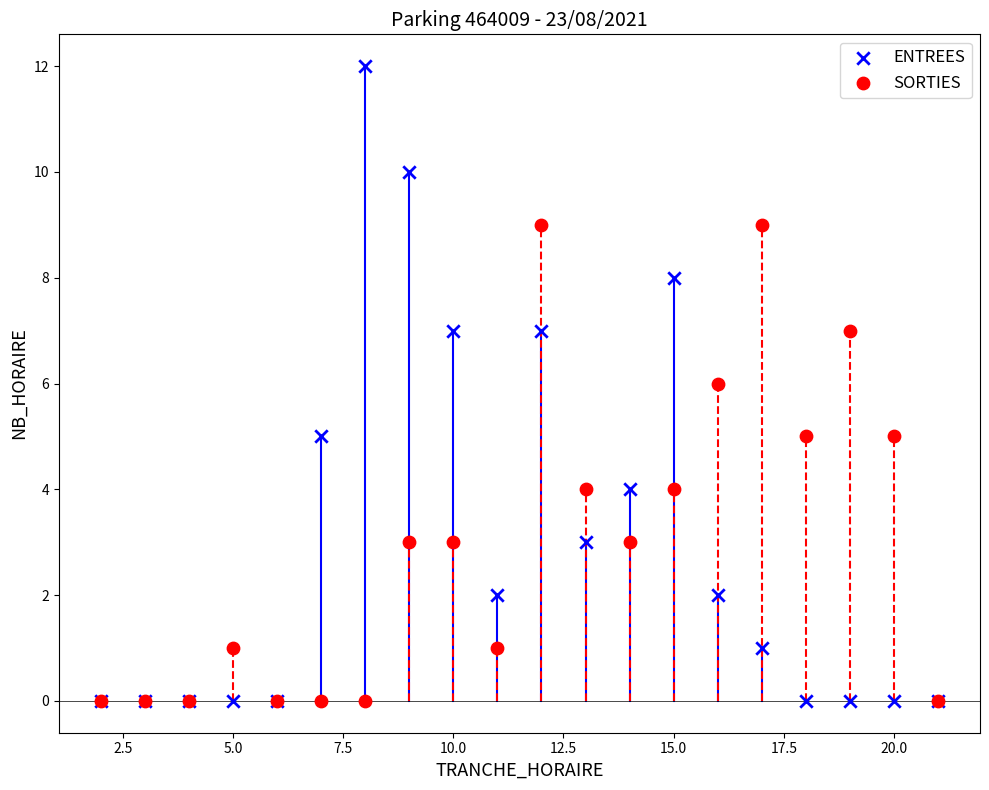

Which series contains the highest Y value?

ENTREES